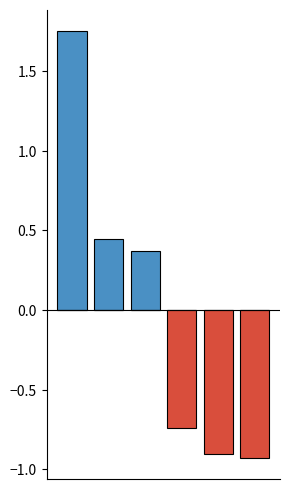

At which category does the chart reach its minimum across all series?

5